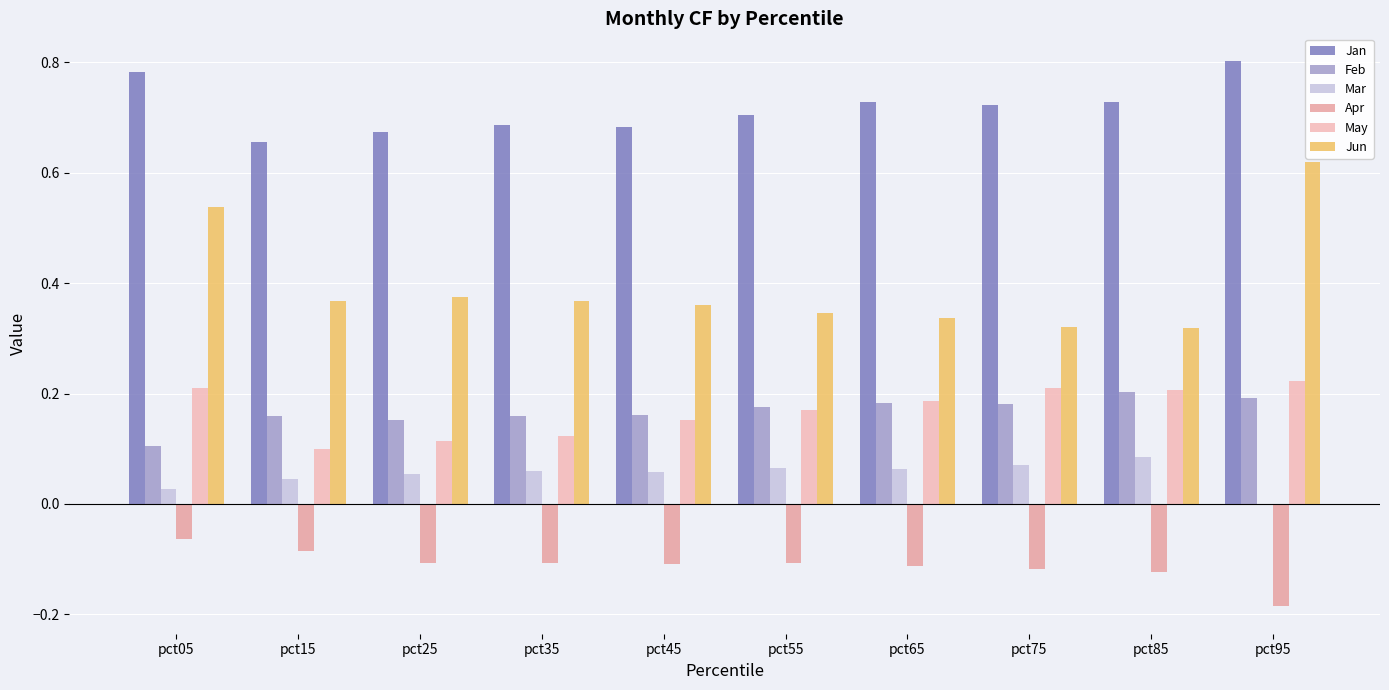

Between pct55 and pct75, which is larger?

pct75